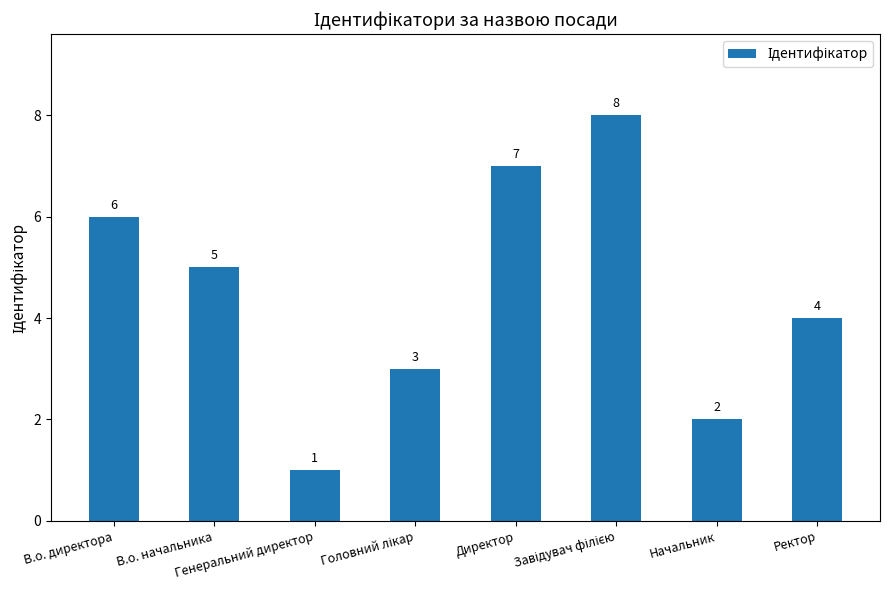

Reading left to right, extract all data points from this chart.

6	5	1	3	7	8	2	4